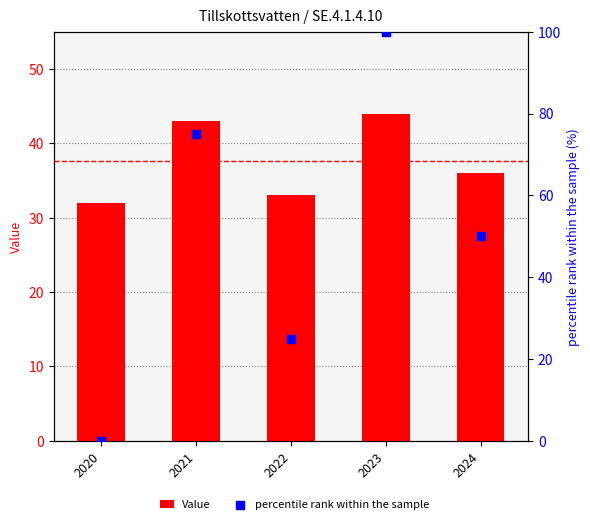

What are all the series names shown in the legend?

Value, percentile rank within the sample